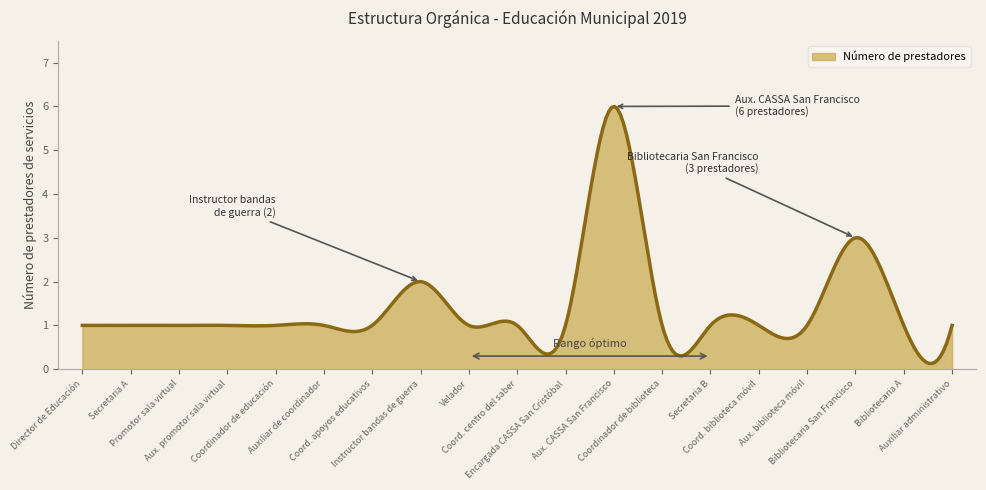

True or false: there are more than 2 points higher than both neighbors.

True